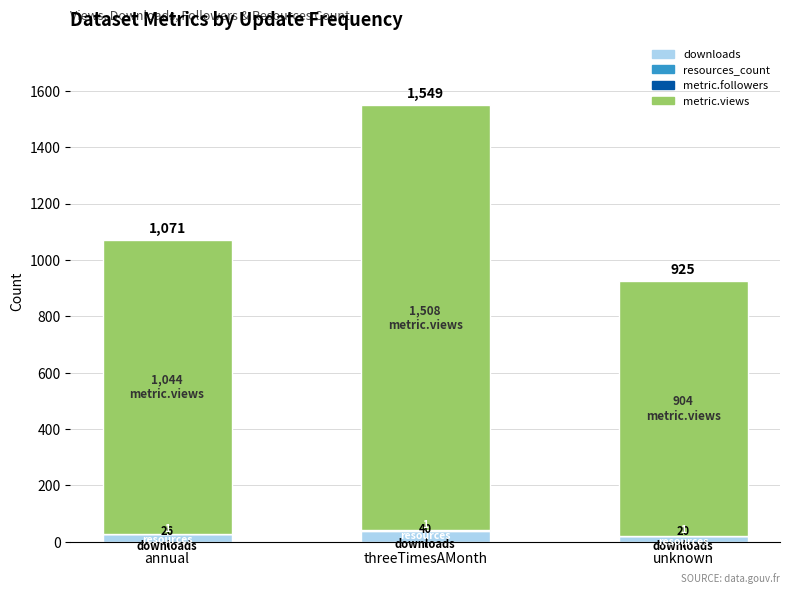

At which category is the sum across all series the highest?

threeTimesAMonth